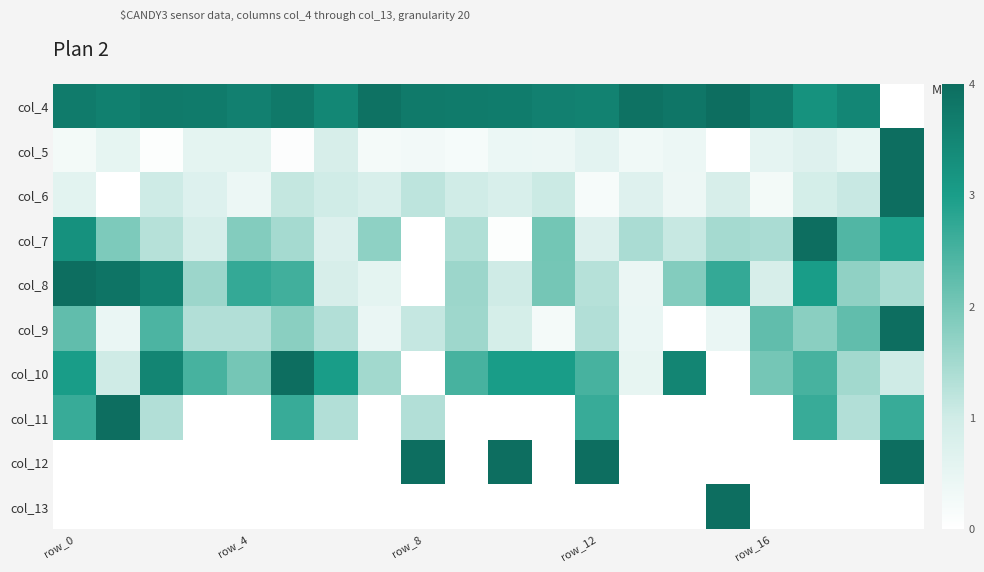

How many series are shown in this chart?

10